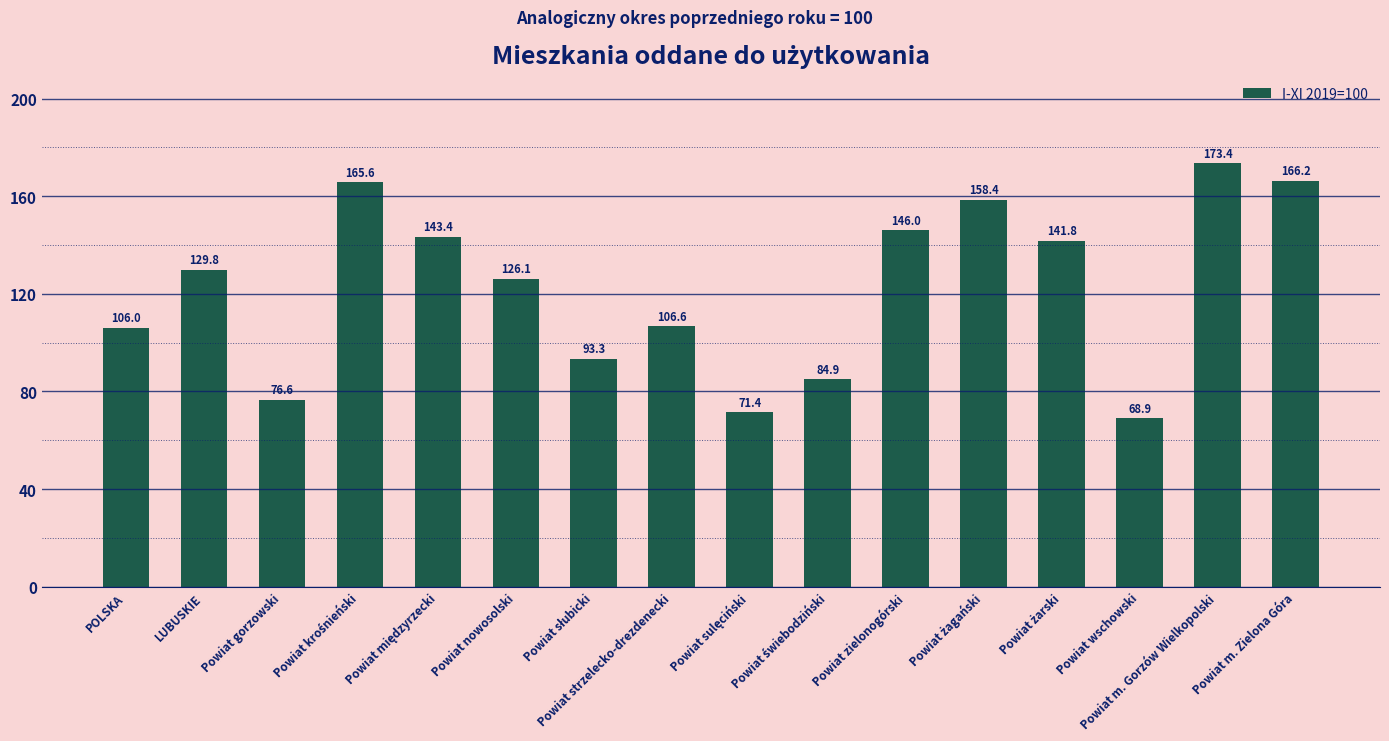

What is the minimum value shown in the chart?

68.9